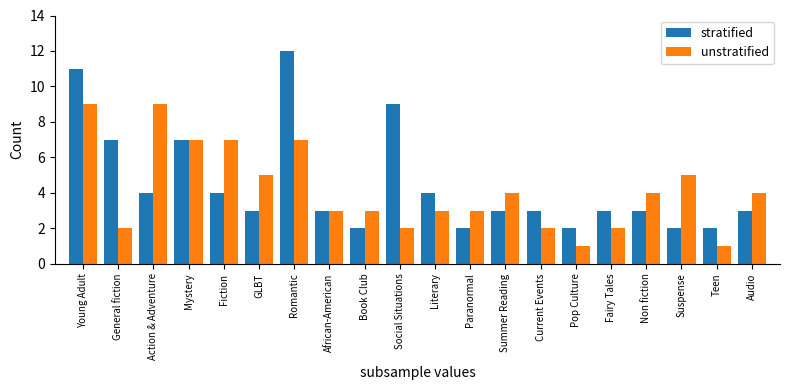

What is the greatest value displayed?

12